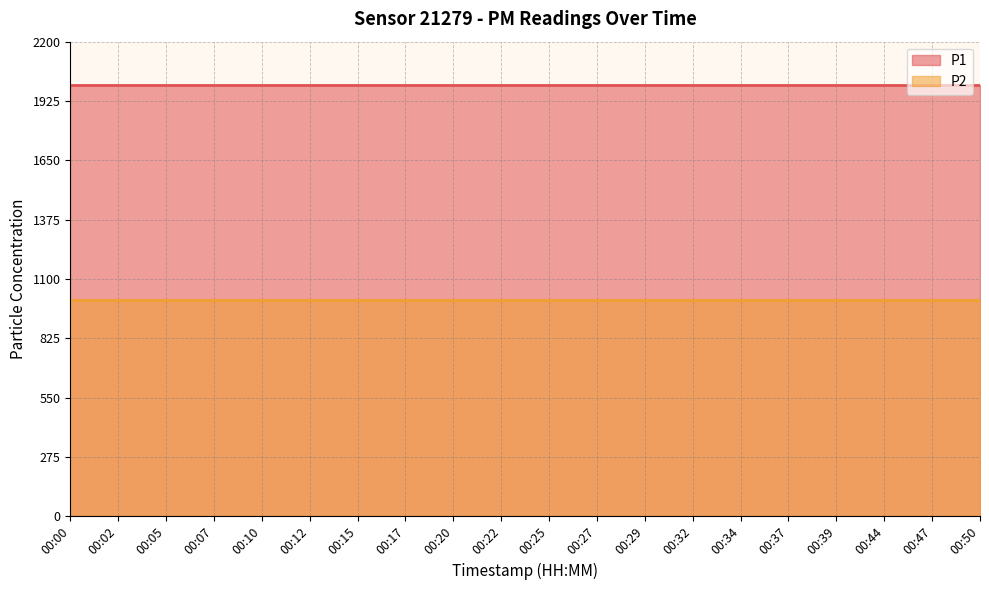

True or false: P2 and P1 cross at least once.

False